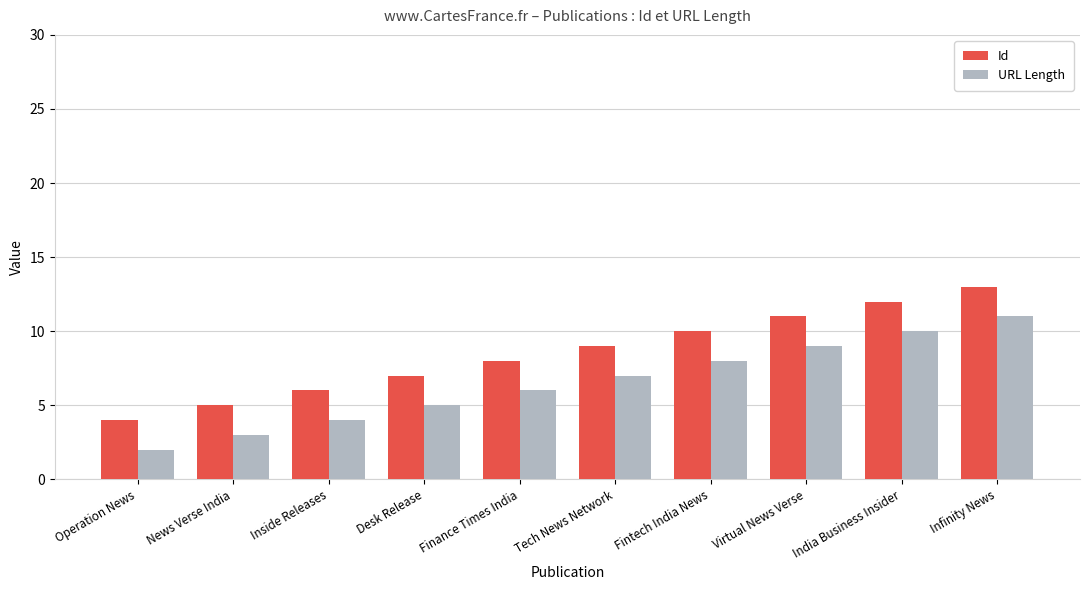

What is the maximum value shown in the chart?

13